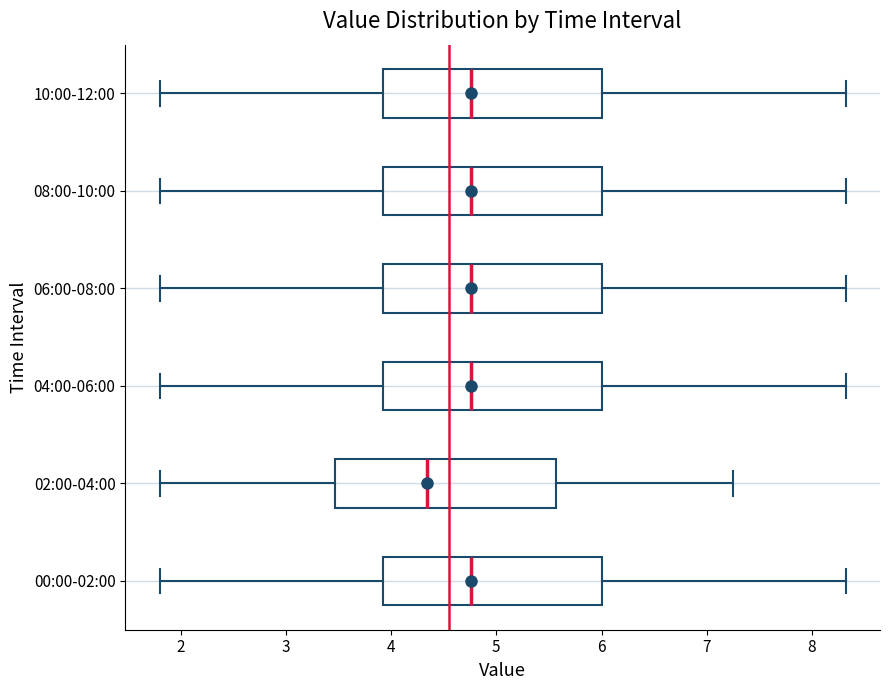

Reading bottom to top, read every box against the x-axis: the position of its median line, the range the box covers, and the ends of its whiskers. The values are not printed on the chart, so give them approximately, as read against the axis.

00:00-02:00: median 4.8, box 3.9 to 6.0, whiskers 1.8 to 8.3
02:00-04:00: median 4.3, box 3.5 to 5.6, whiskers 1.8 to 7.3
04:00-06:00: median 4.8, box 3.9 to 6.0, whiskers 1.8 to 8.3
06:00-08:00: median 4.8, box 3.9 to 6.0, whiskers 1.8 to 8.3
08:00-10:00: median 4.8, box 3.9 to 6.0, whiskers 1.8 to 8.3
10:00-12:00: median 4.8, box 3.9 to 6.0, whiskers 1.8 to 8.3